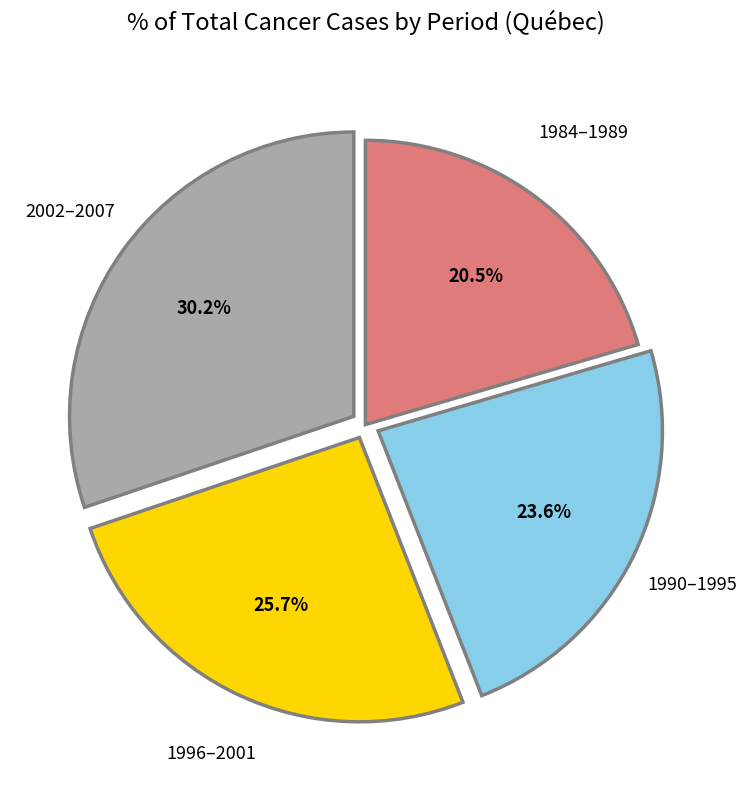

Does any single category account for the majority?

No